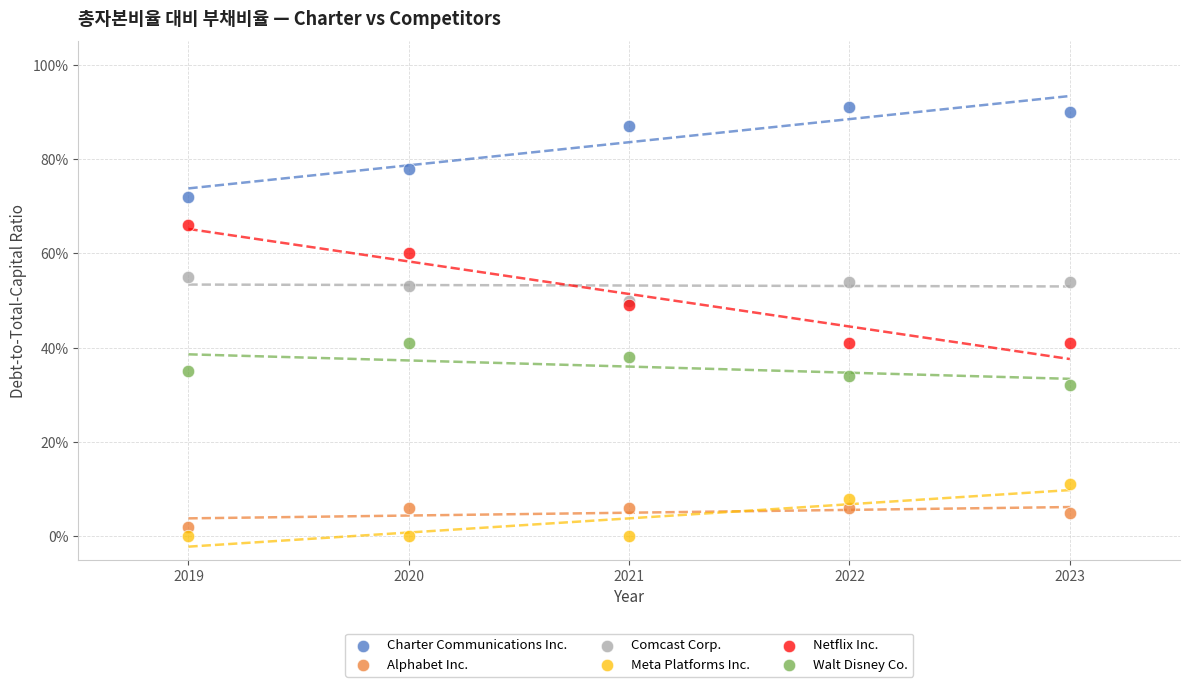

What are all the series names shown in the legend?

Charter Communications Inc., Alphabet Inc., Comcast Corp., Meta Platforms Inc., Netflix Inc., Walt Disney Co.